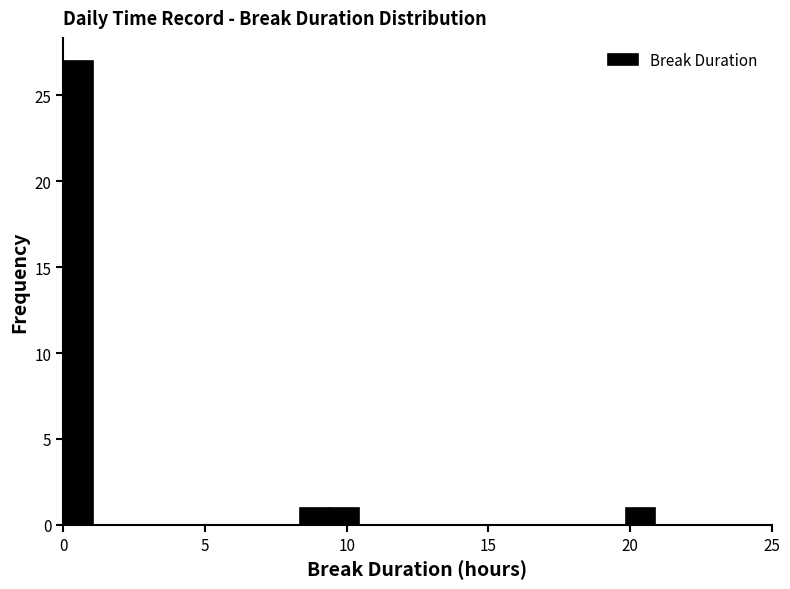

Read against the x-axis, roughly where is the centre of the tallest bar?

0.5